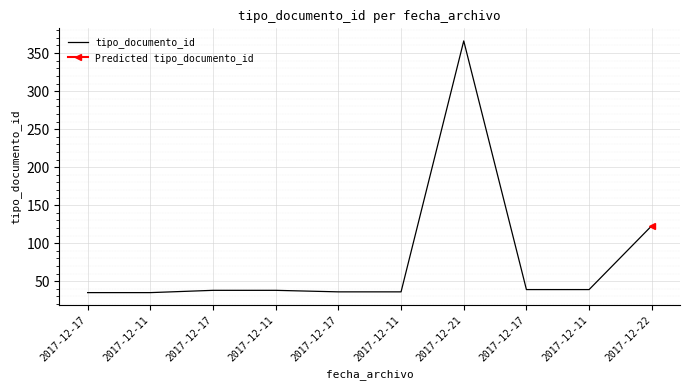

What is the difference between the maximum and minimum values?

331